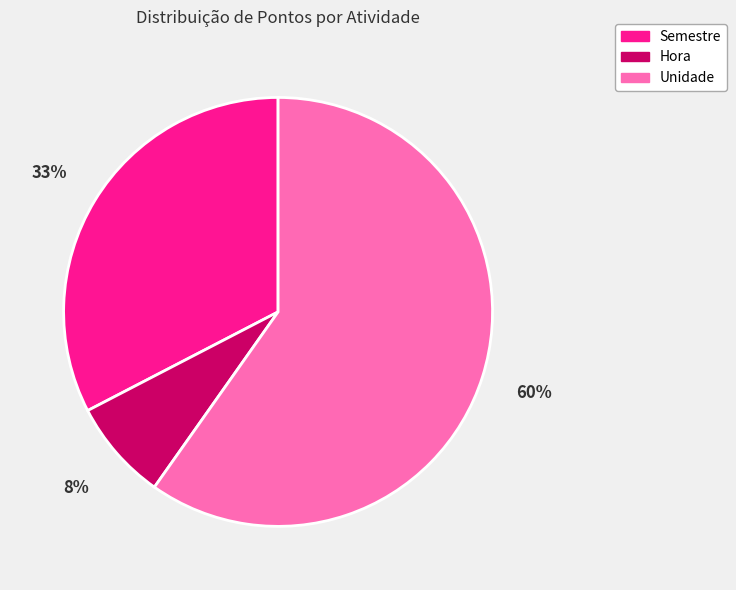

To the nearest percent, what is the average slice percentage?

33%